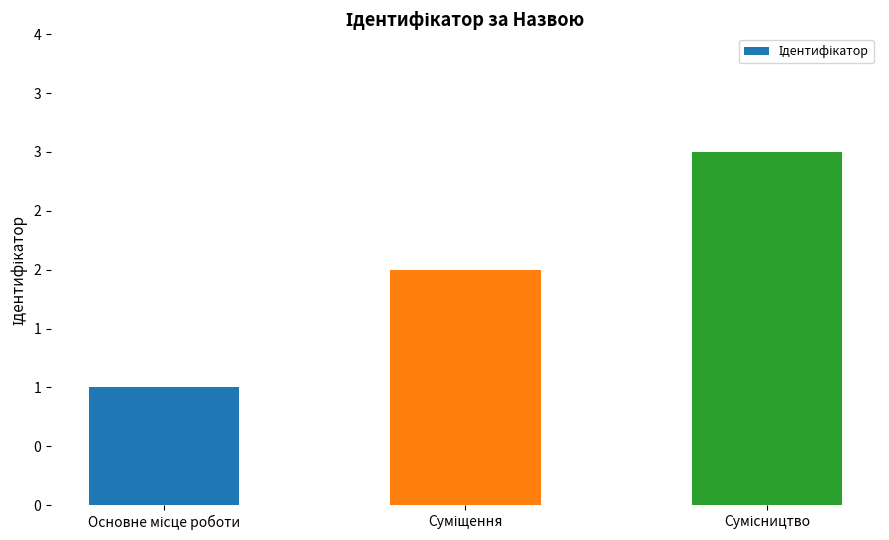

What is the average value?

2